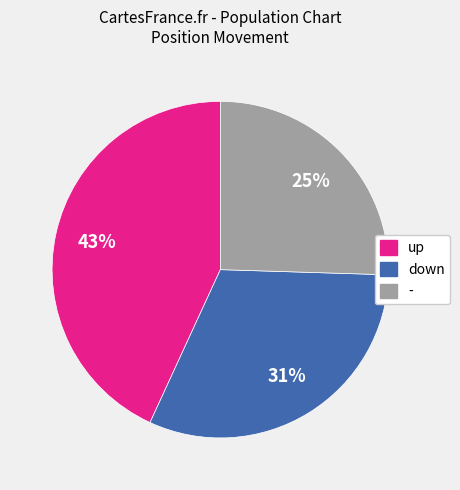

Is it true that up is 36% of the pie?

False